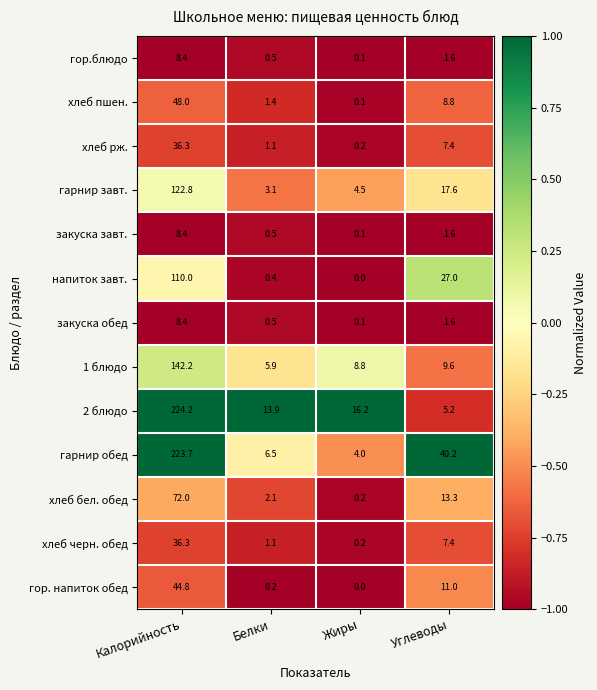

What is the maximum value shown in the chart?

224.2